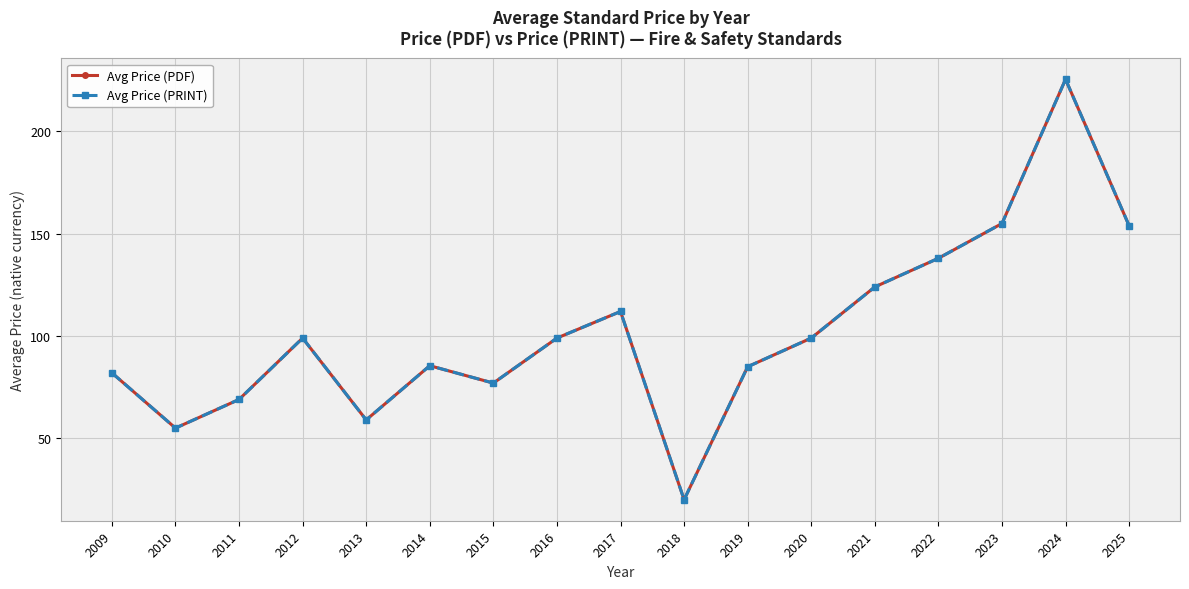

Does the chart have visible grid lines?

Yes